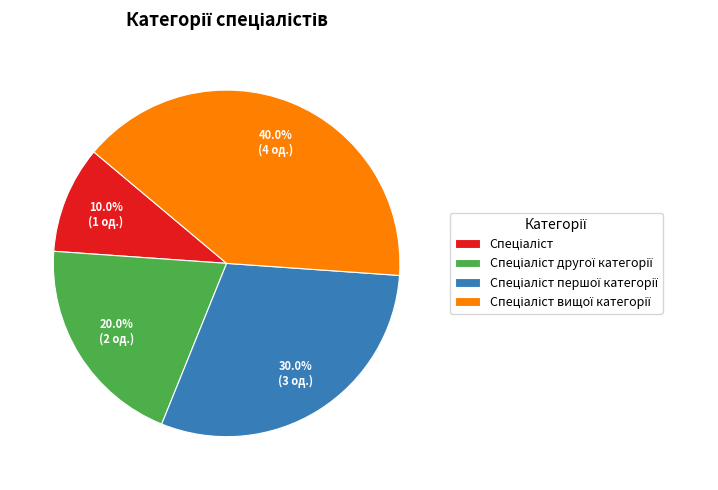

How many slices are in this pie chart?

4